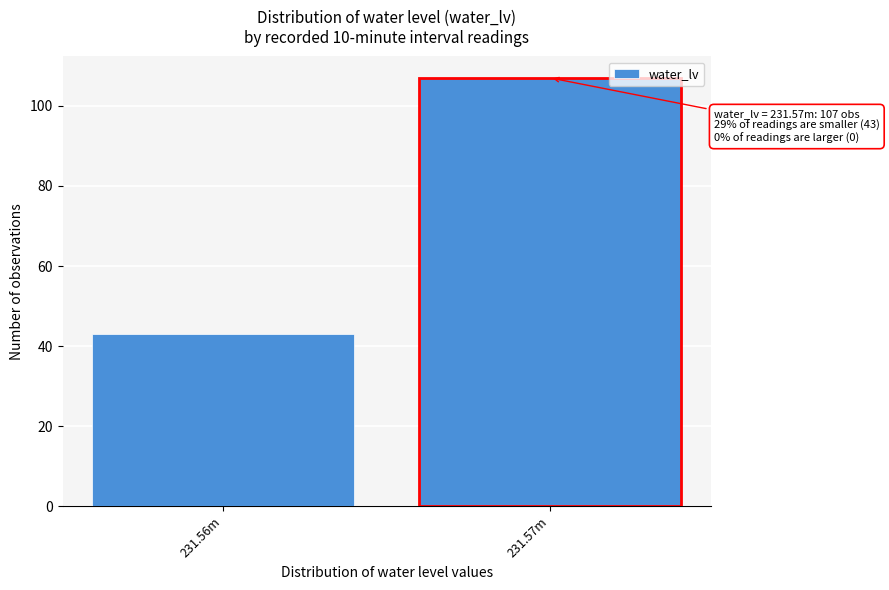

Reading left to right, extract all data points from this chart.

231.56m=43	231.57m=107